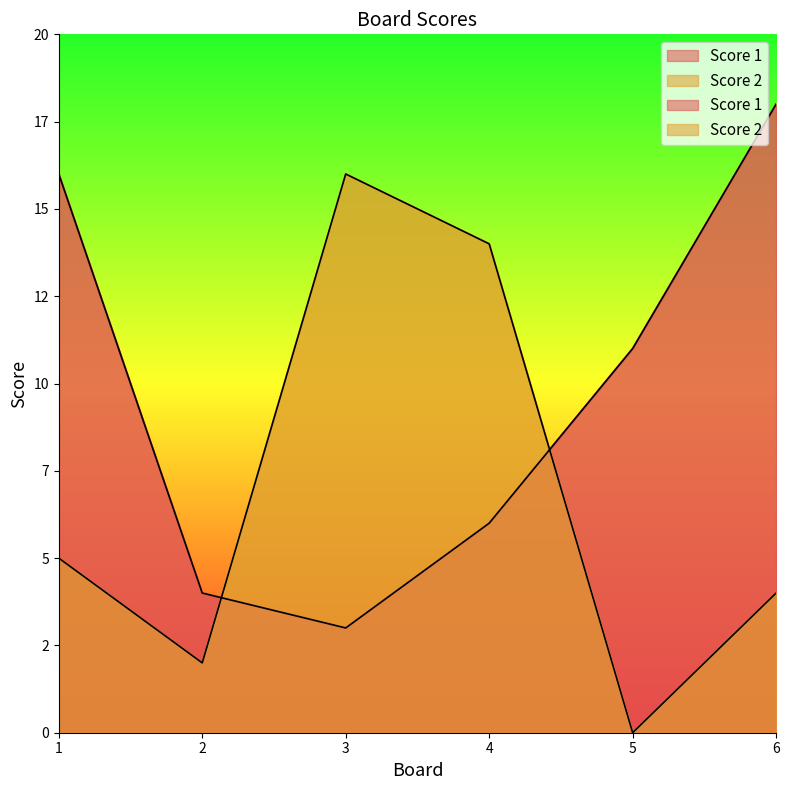

The value of Score 1 at 6 is 18. True or false?

True